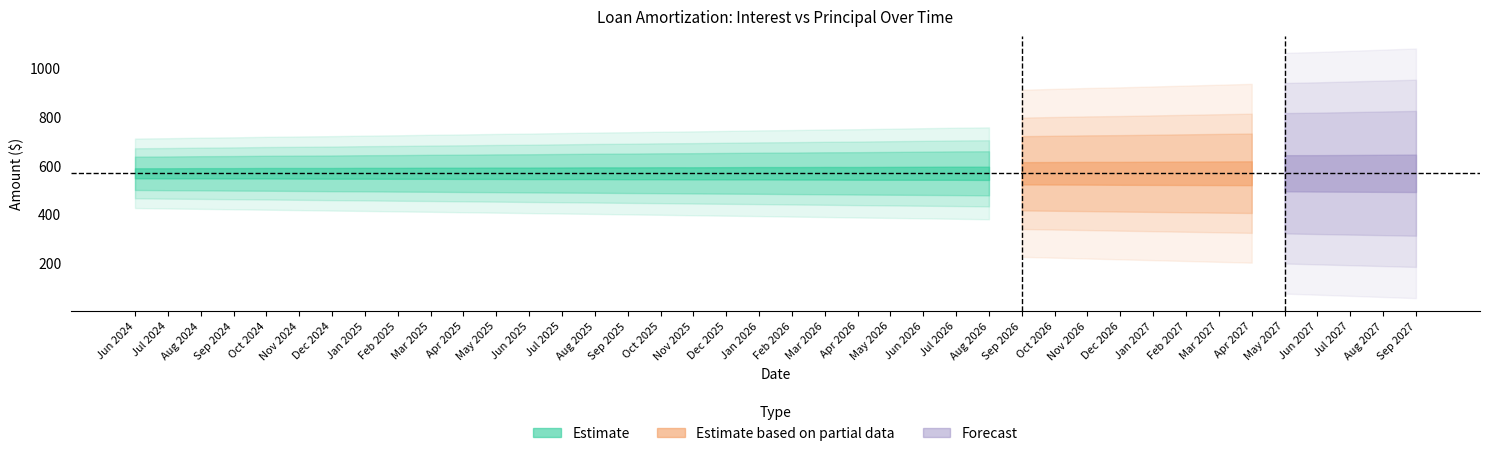

What is the label of the 29th point from the left?

Oct 2026